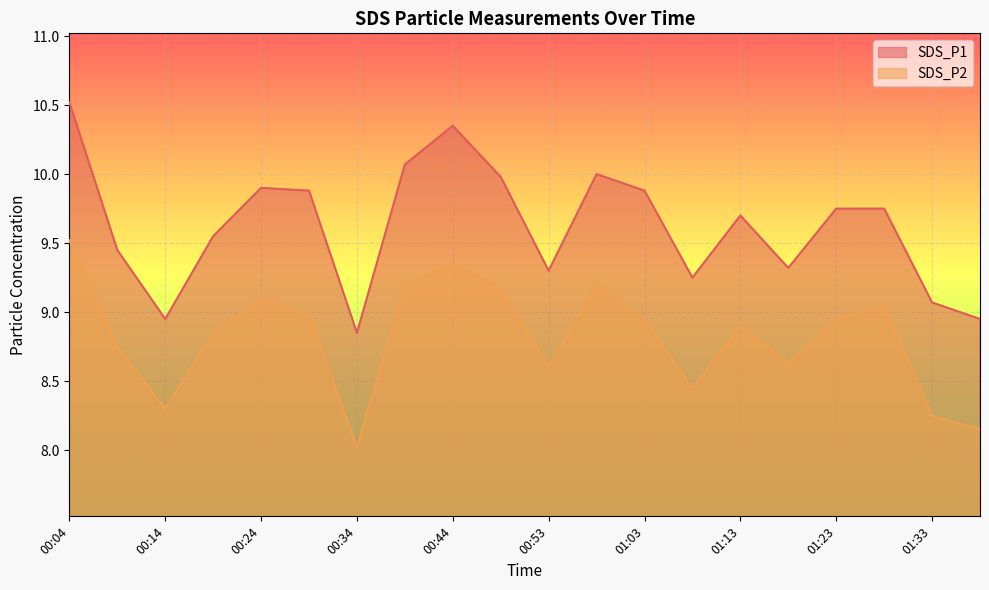

Does the chart display data point markers on the line(s)?

No